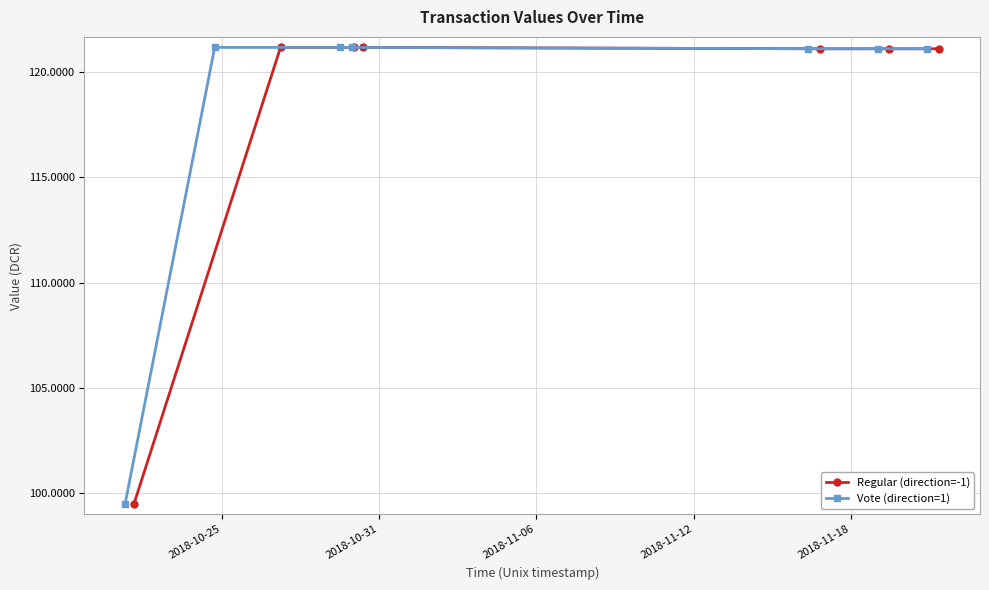

Which series has the largest total across all categories?

Regular (direction=-1)